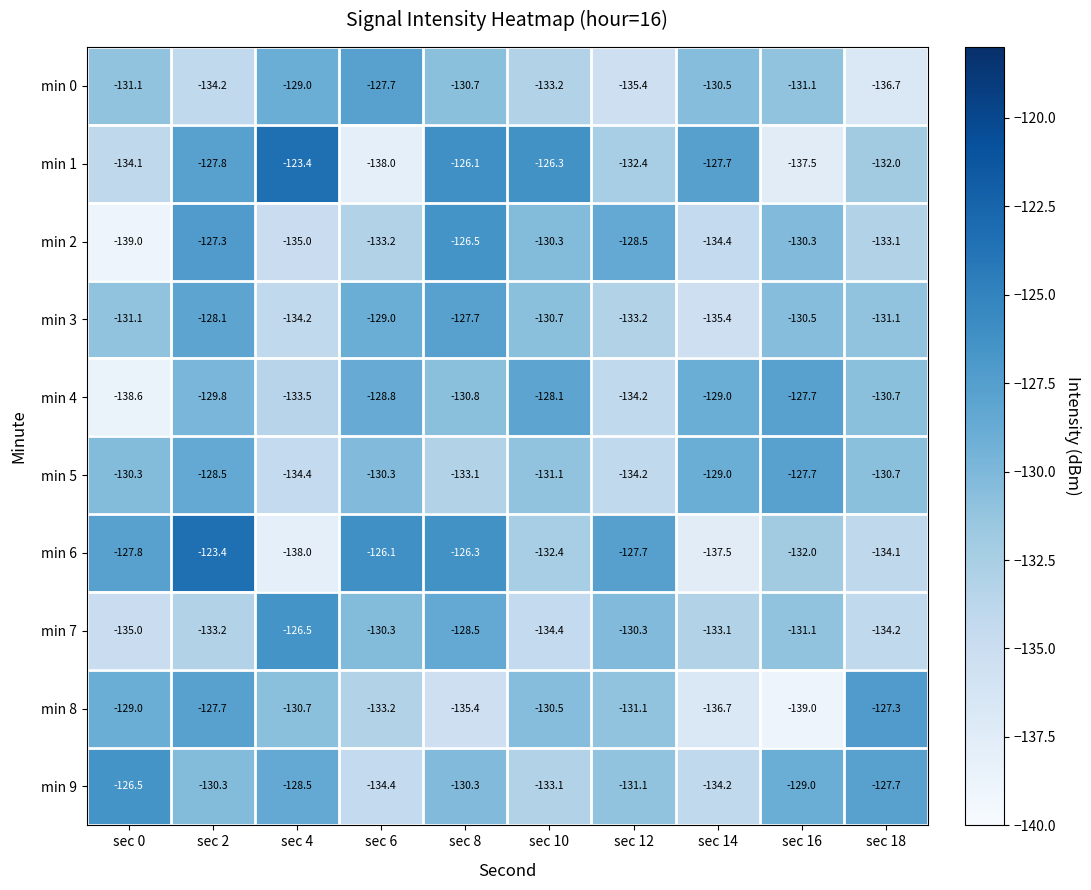

What is the difference between the min 1 values at sec 12 and sec 8?

6.3